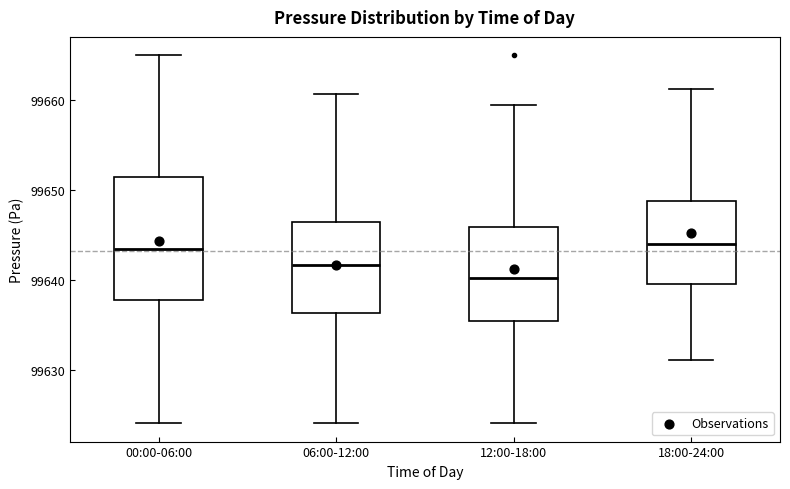

Where does the lower whisker of the box for 18:00-24:00 end on the y-axis? The values are not printed on the chart, so give them approximately, as read against the axis.

99631